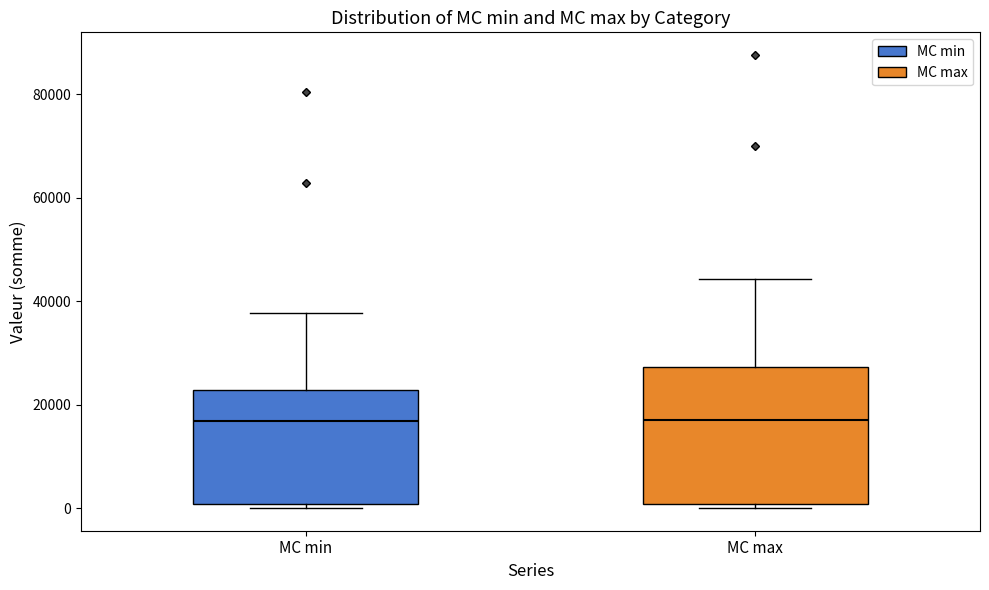

Reading left to right, read every box against the y-axis: the position of its median line, the range the box covers, and the ends of its whiskers. The values are not printed on the chart, so give them approximately, as read against the axis.

MC min: median 16000, box 0 to 22000, whiskers 0 (just below the box's lower edge) to 38000
MC max: median 18000, box 0 to 28000, whiskers 0 (just below the box's lower edge) to 44000